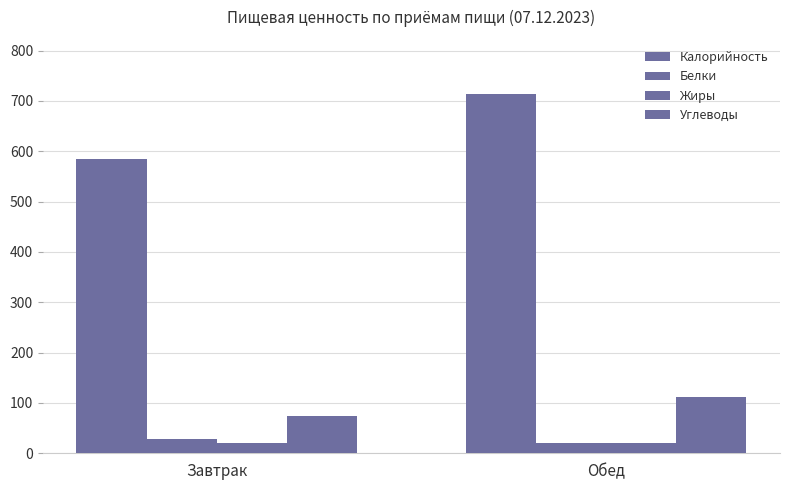

How many distinct data groups are displayed?

4